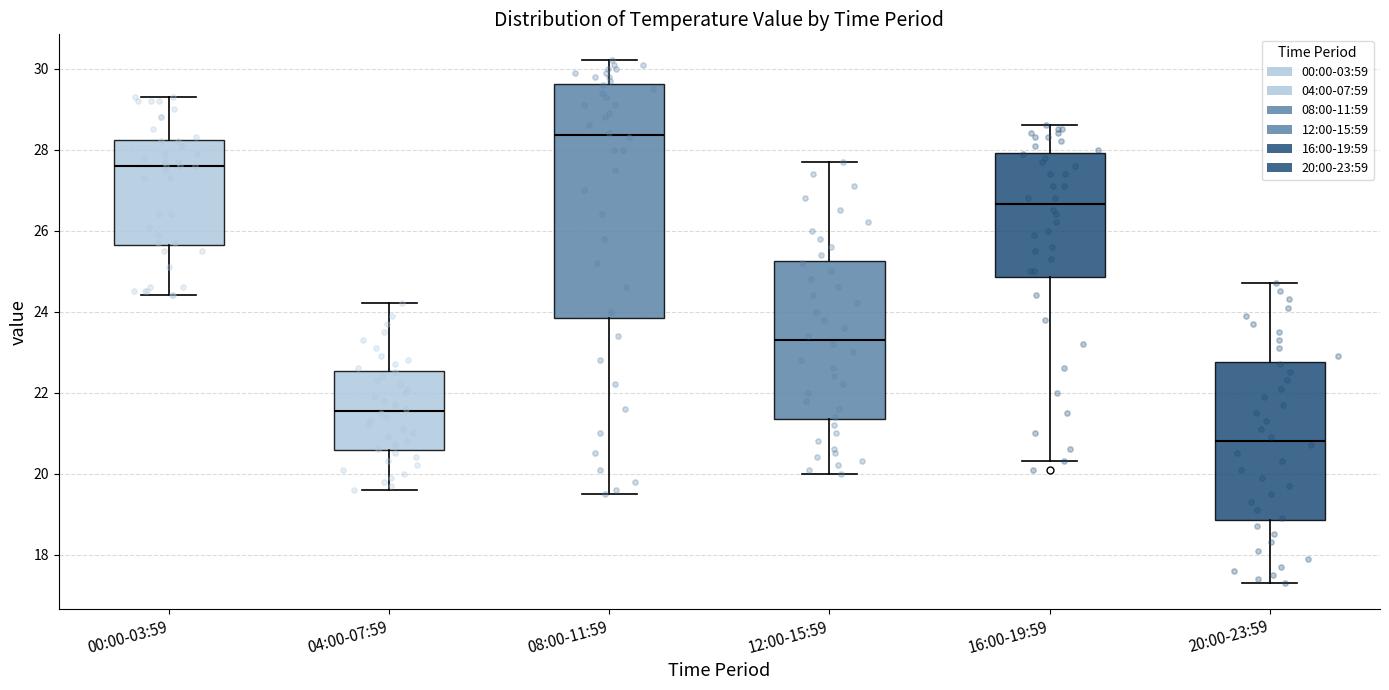

Reading left to right, read every box against the y-axis: the position of its median line, the range the box covers, and the ends of its whiskers. The values are not printed on the chart, so give them approximately, as read against the axis.

00:00-03:59: median 27.6, box 25.6 to 28.2, whiskers 24.4 to 29.4
04:00-07:59: median 21.6, box 20.6 to 22.6, whiskers 19.6 to 24.2
08:00-11:59: median 28.4, box 23.8 to 29.6, whiskers 19.6 to 30.2
12:00-15:59: median 23.4, box 21.4 to 25.2, whiskers 20.0 to 27.8
16:00-19:59: median 26.6, box 24.8 to 28.0, whiskers 20.4 to 28.6
20:00-23:59: median 20.8, box 18.8 to 22.8, whiskers 17.4 to 24.8